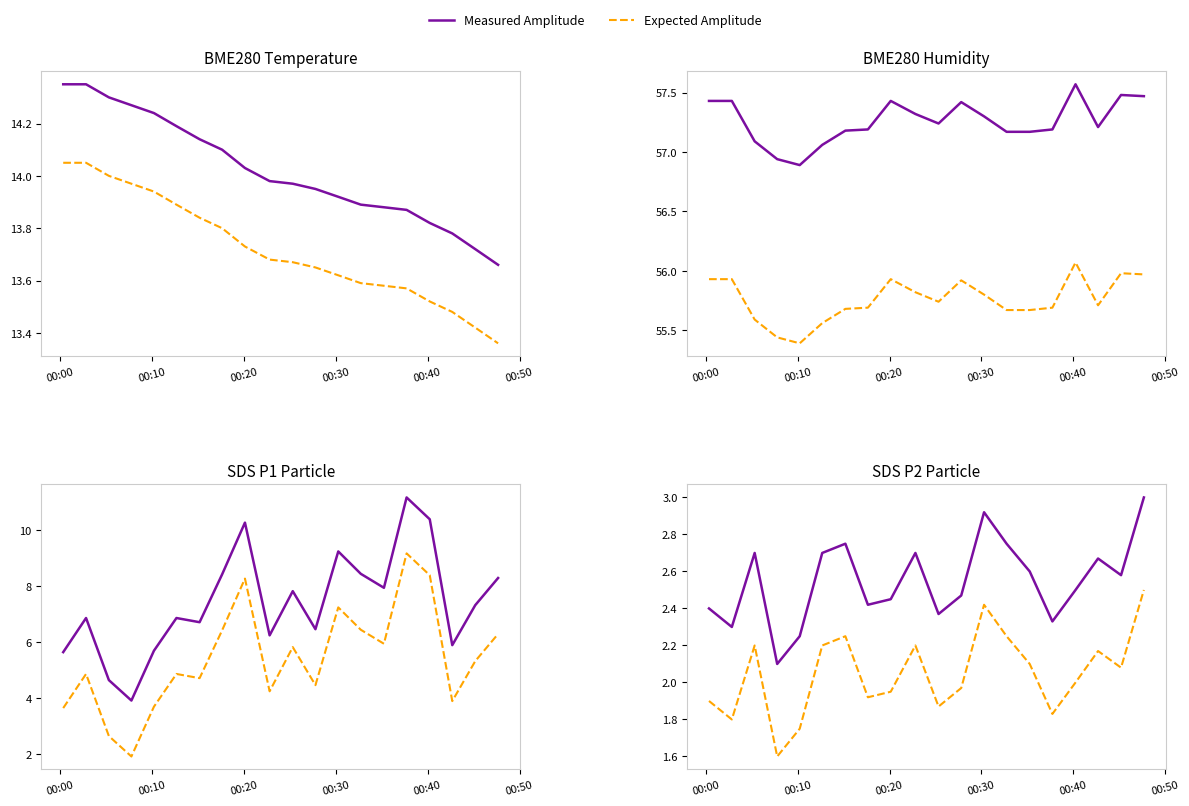

How many values in the Expected Amplitude series exceed 2?

10